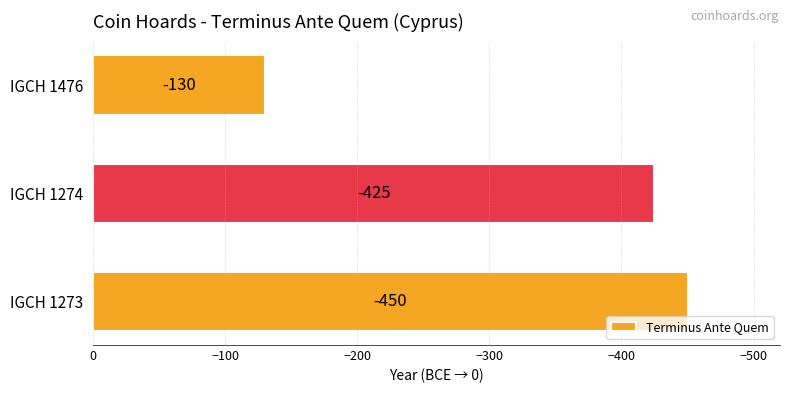

The chart shows a value of -130 at IGCH 1476. True or false?

True